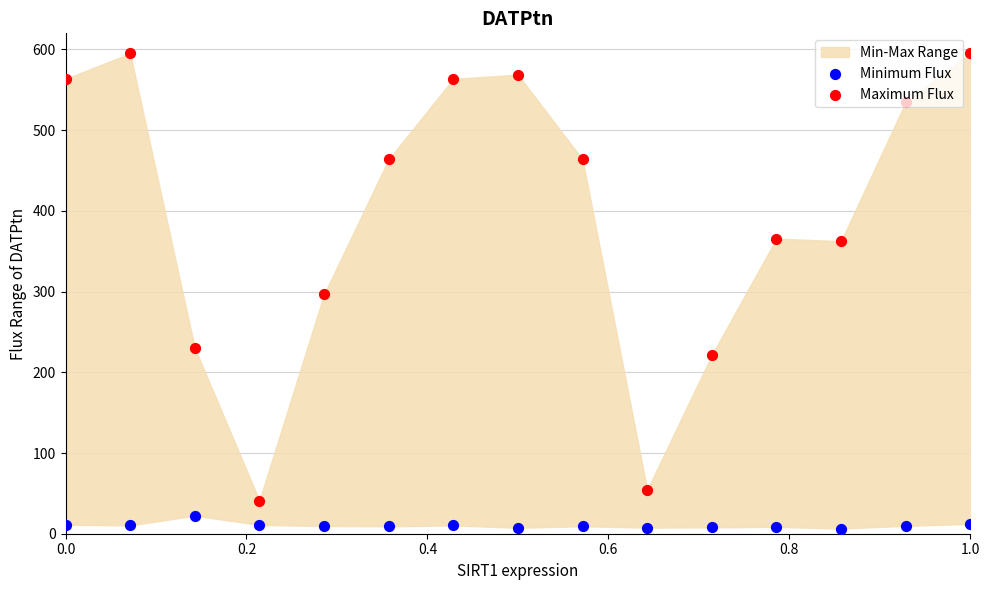

Which series has the widest spread of Y values?

Maximum Flux